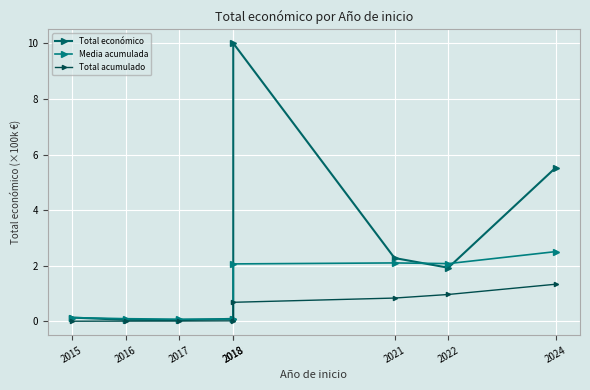

List the series in order of their overall mean, lowest first.

Total acumulado, Media acumulada, Total económico